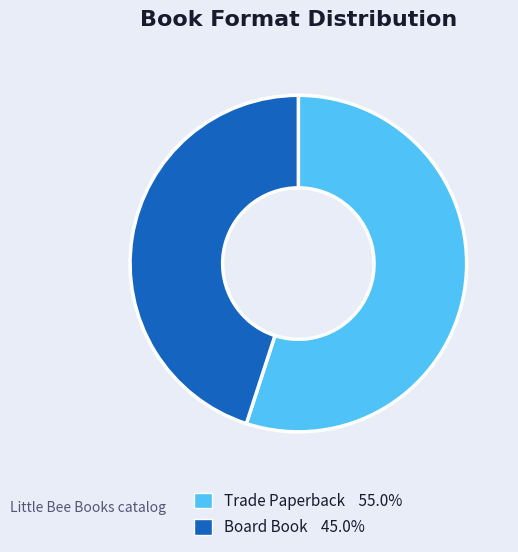

Is the sum of Trade Paperback and Board Book greater than half?

Yes